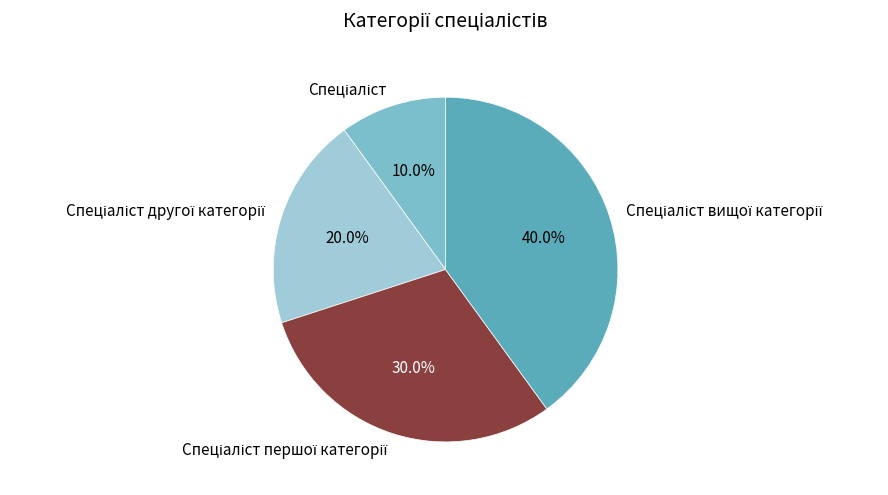

To the nearest percent, what is the difference between the largest and smallest slice percentages?

30%